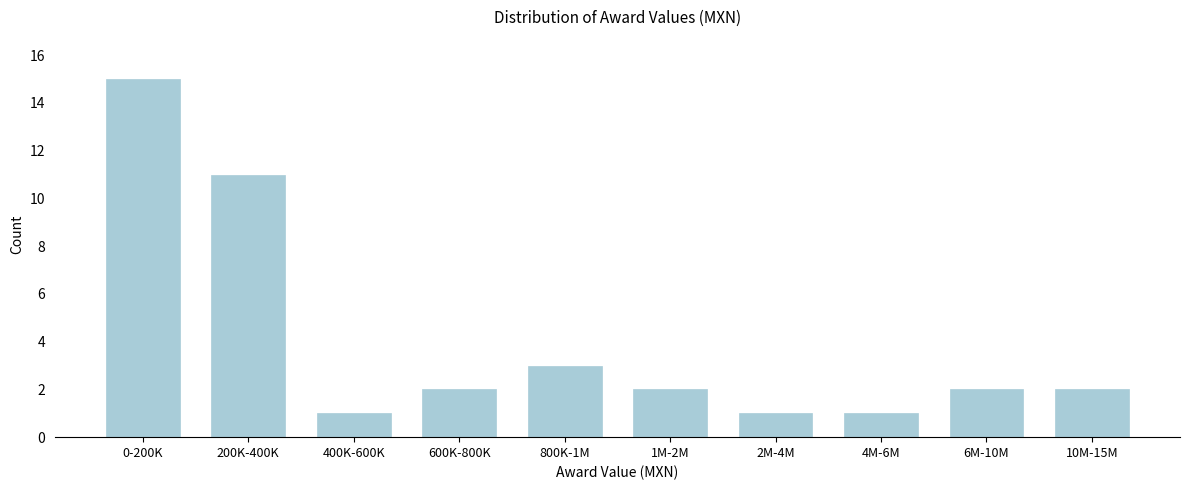

Reading left to right, extract all data points from this chart.

15	11	1	2	3	2	1	1	2	2